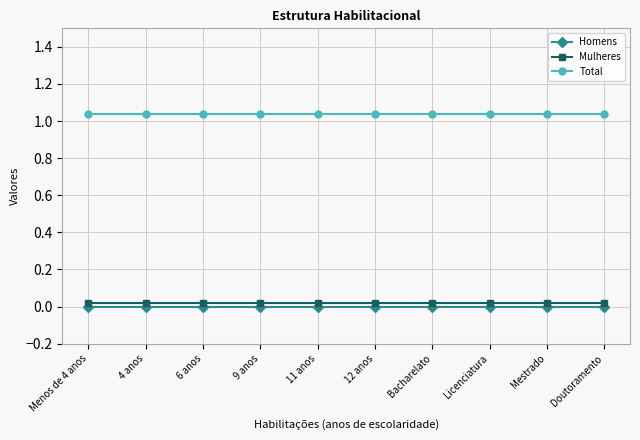

Which has a higher value, Menos de 4 anos or 4 anos?

Menos de 4 anos